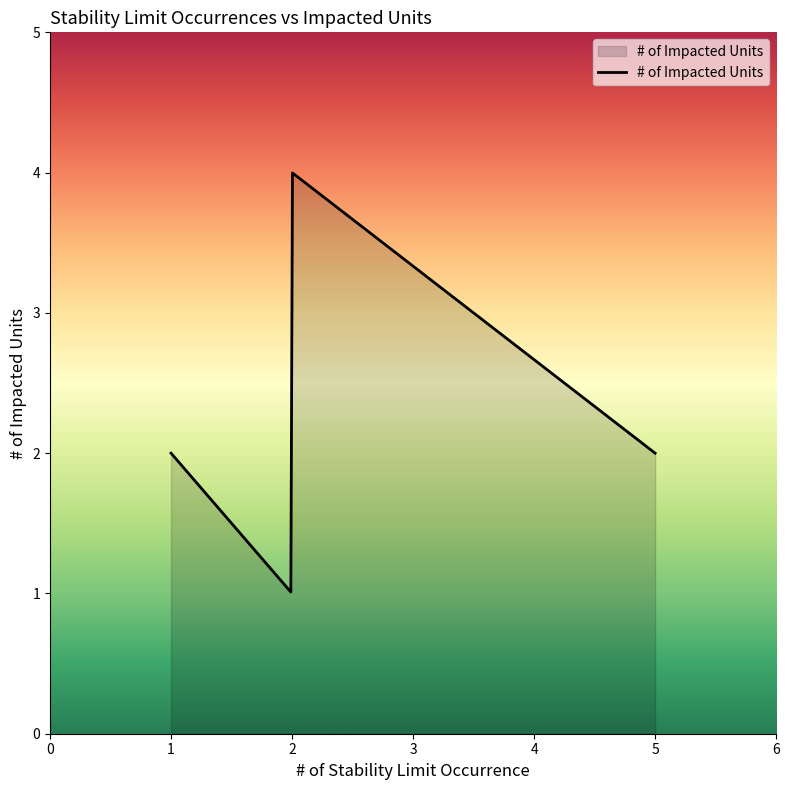

What is the smallest value displayed?

1.0